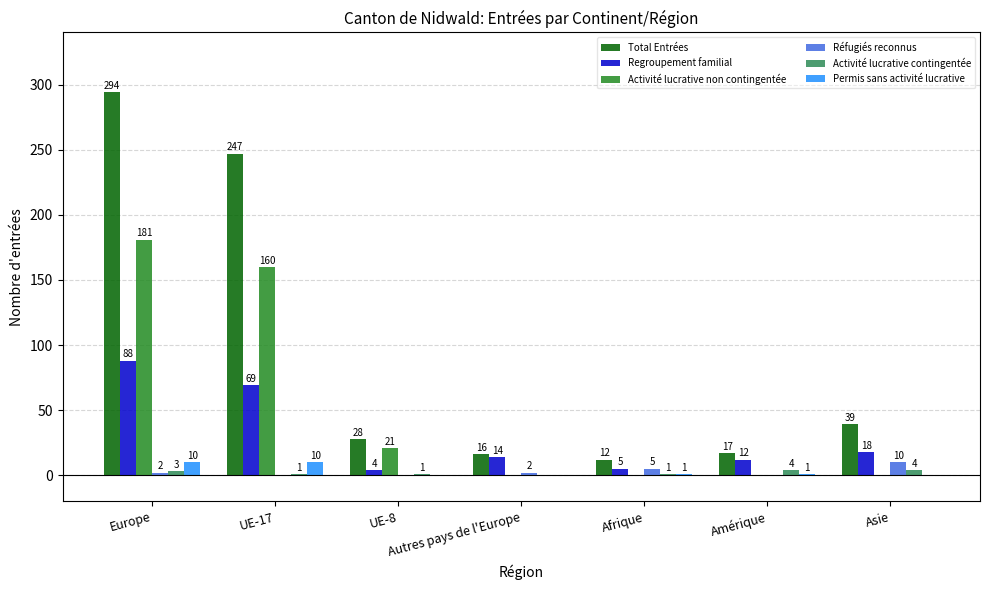

What is the sum of all Activité lucrative contingentée values?

14